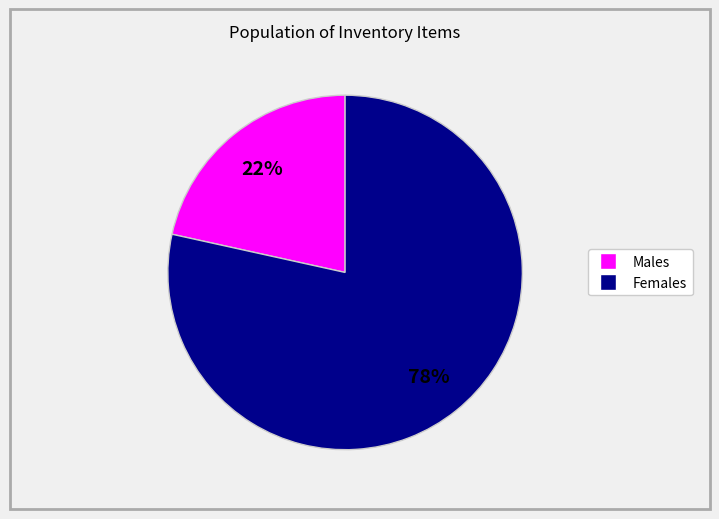

To the nearest percent, what is the average slice percentage?

50%